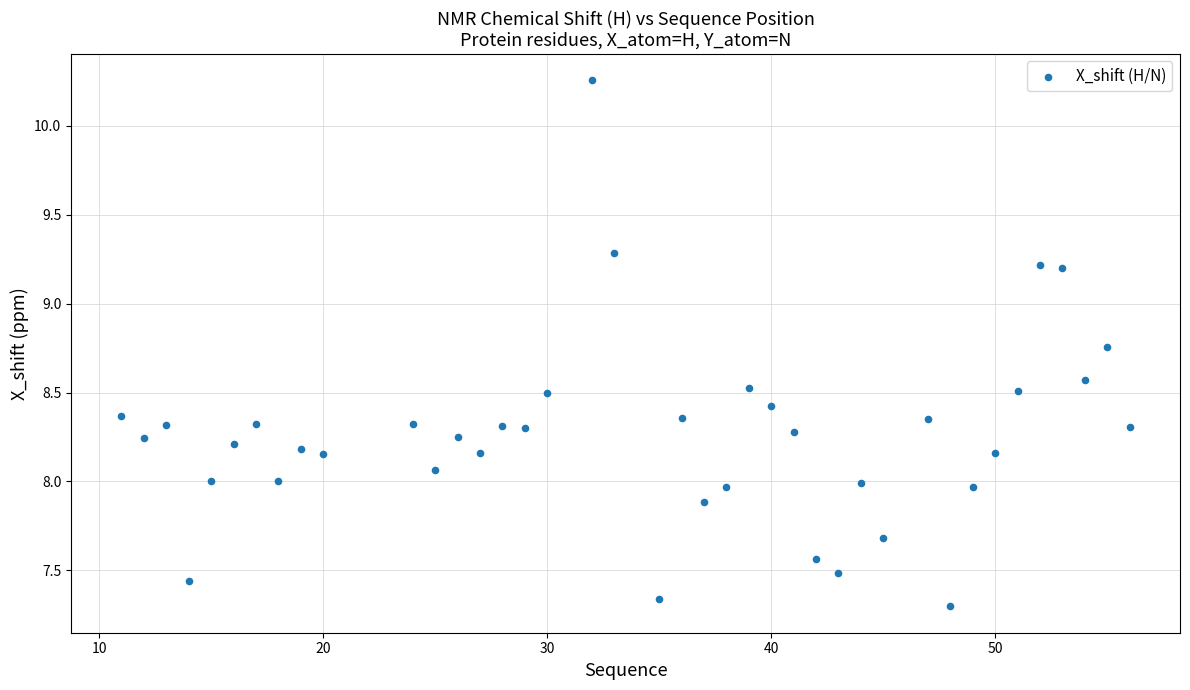

What is the range of X values (max minus min)?

45.0